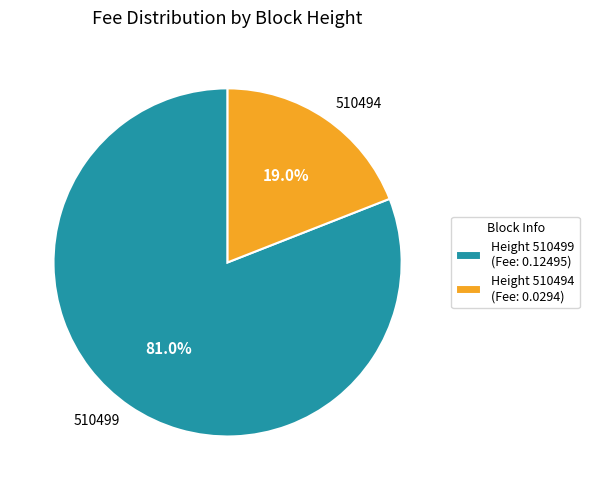

To the nearest percent, what is the combined percentage of 510499 and 510494?

100%